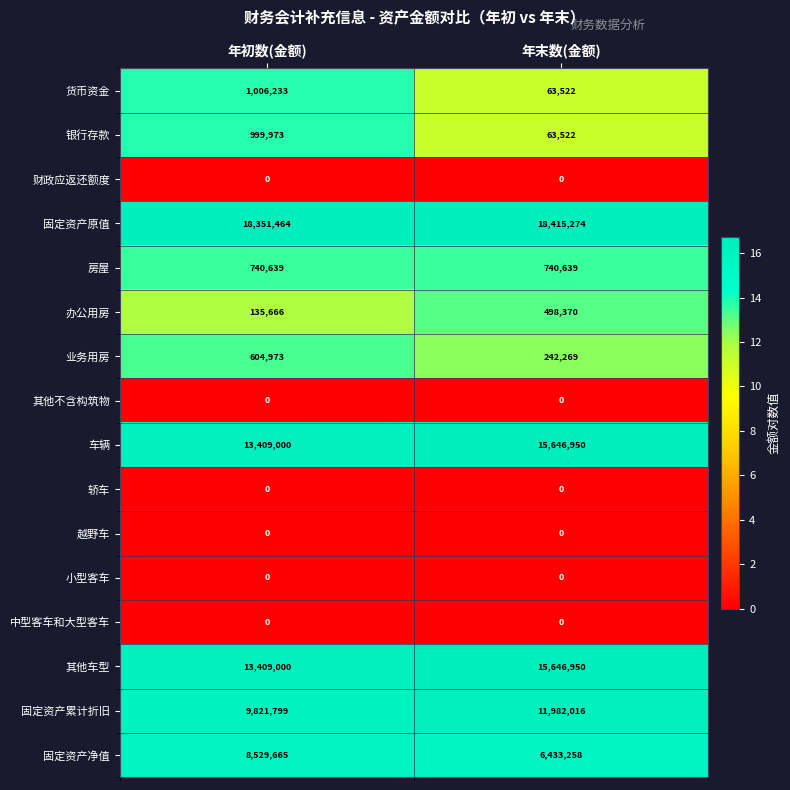

Is it true that 房屋 equals 1038459 at 年初数(金额)?

False